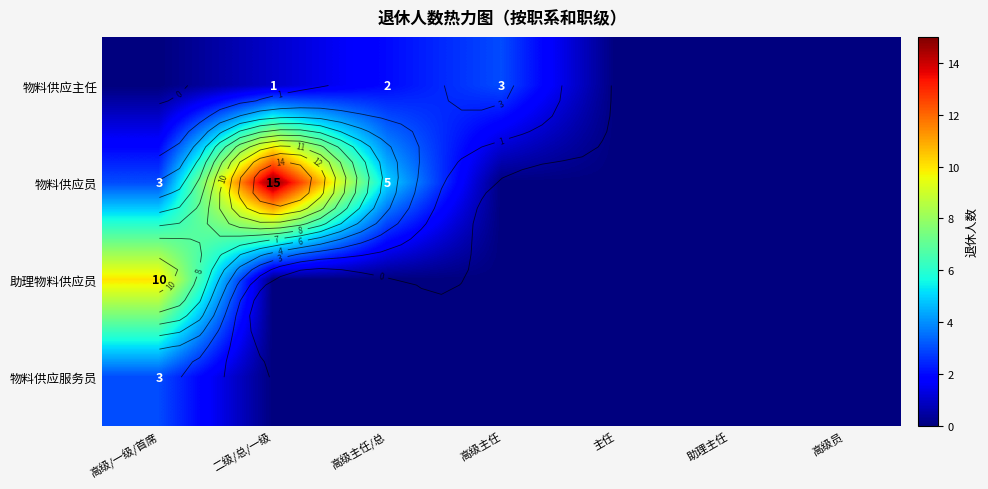

At how many categories does at least one series exceed 10?

1